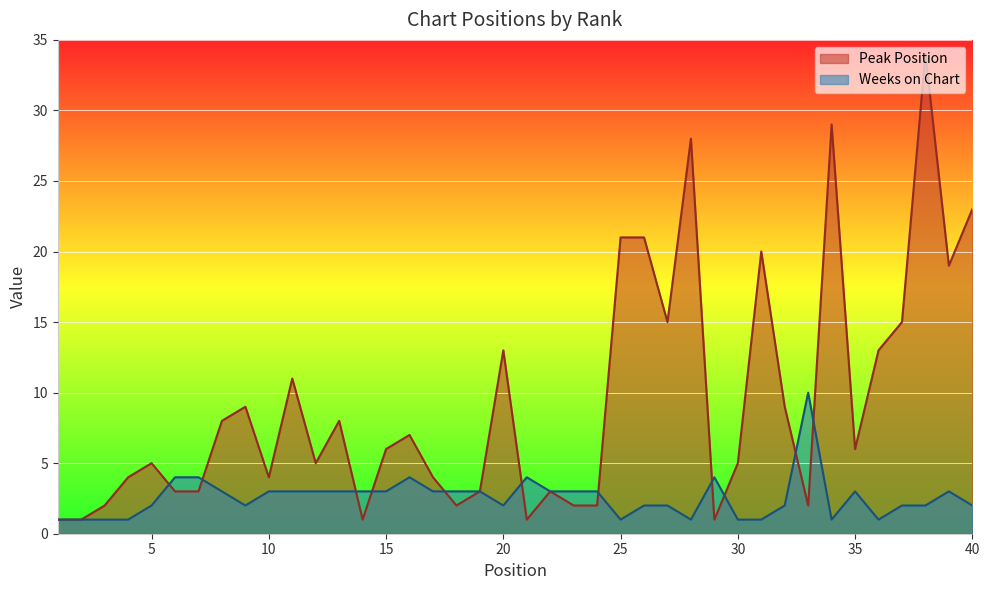

How many data points does each series have?

40